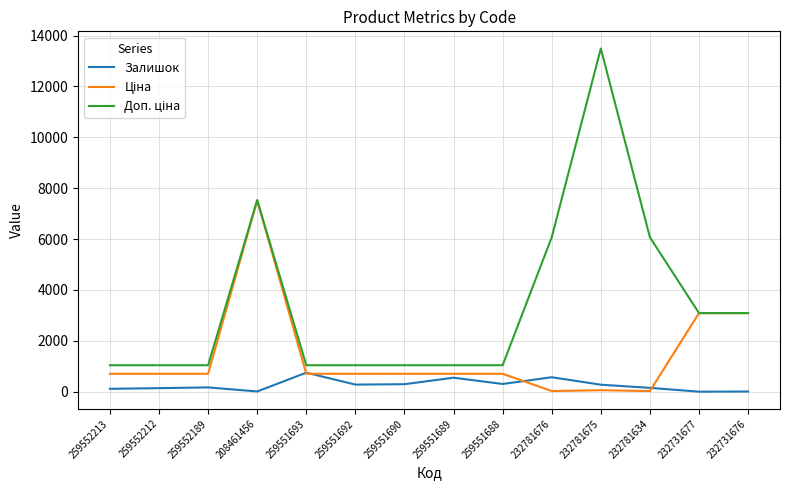

True or false: Залишок has a value of 3.0 at 232731677.

True